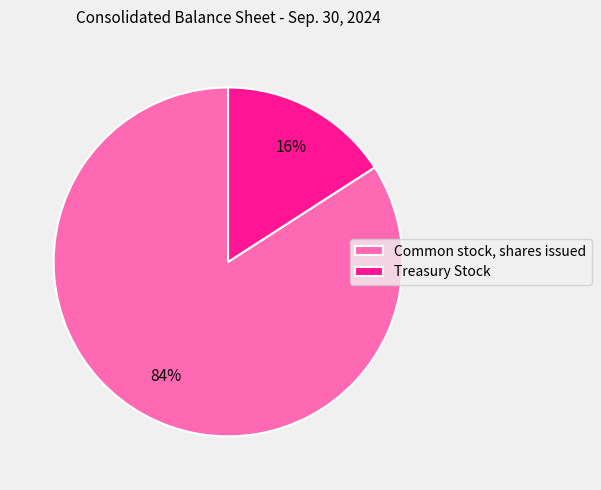

How many segments does this pie chart have?

2